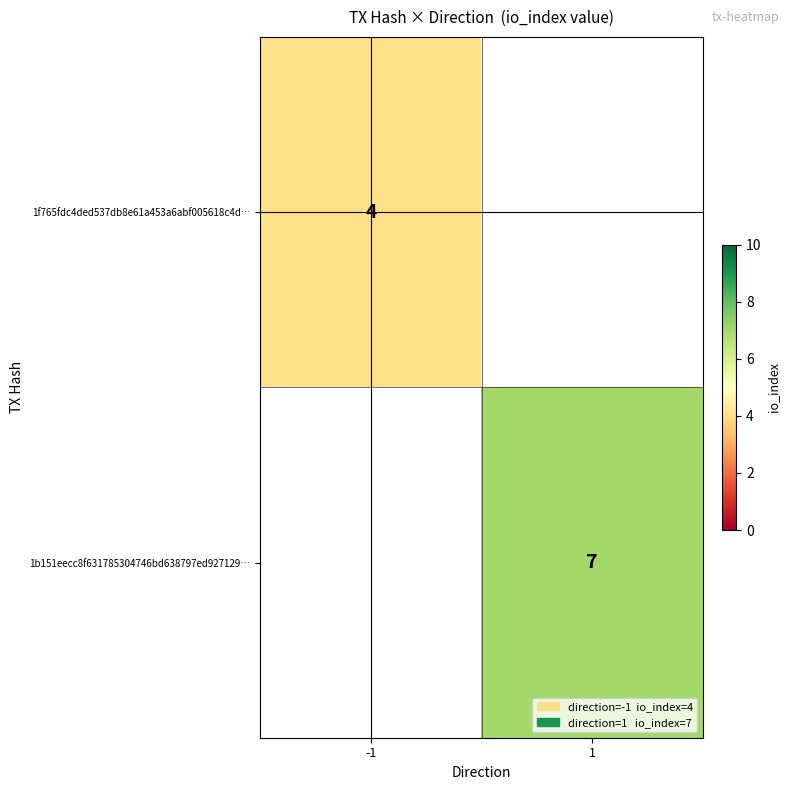

What is the minimum value shown in the chart?

4.0